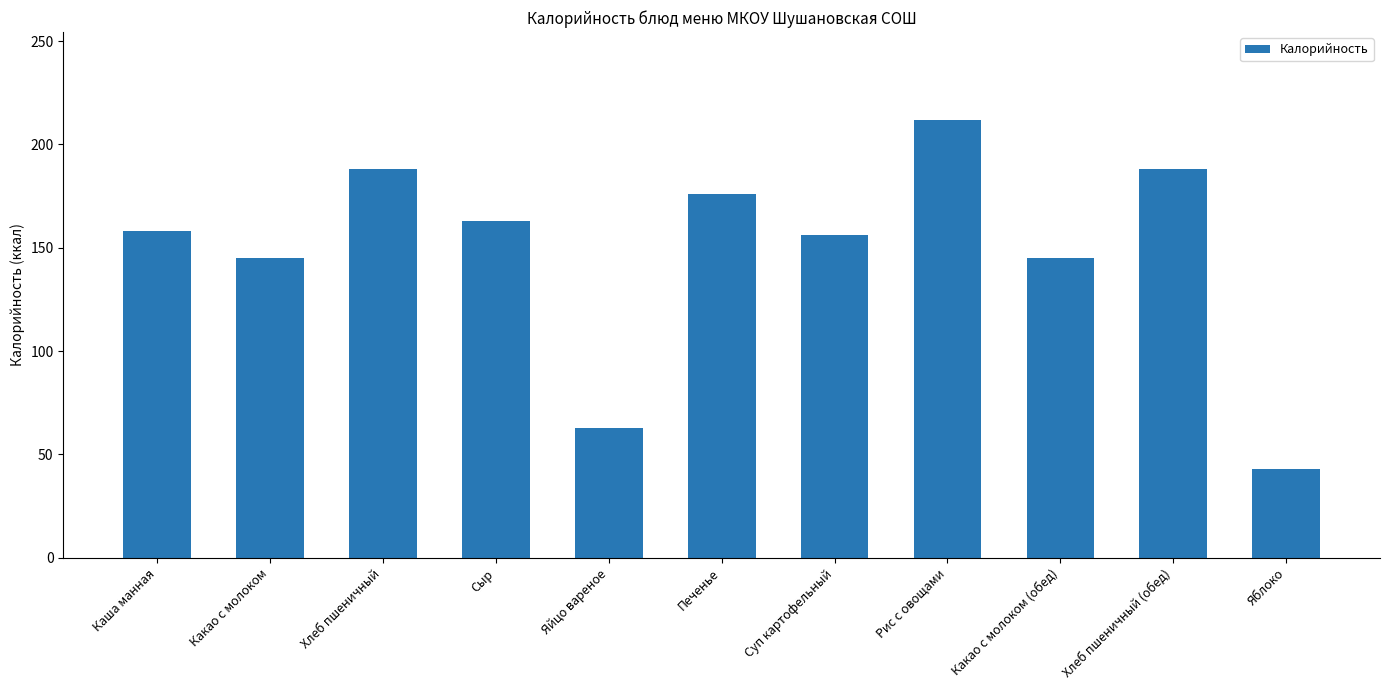

What is the label of the 1st bar from the right?

Яблоко